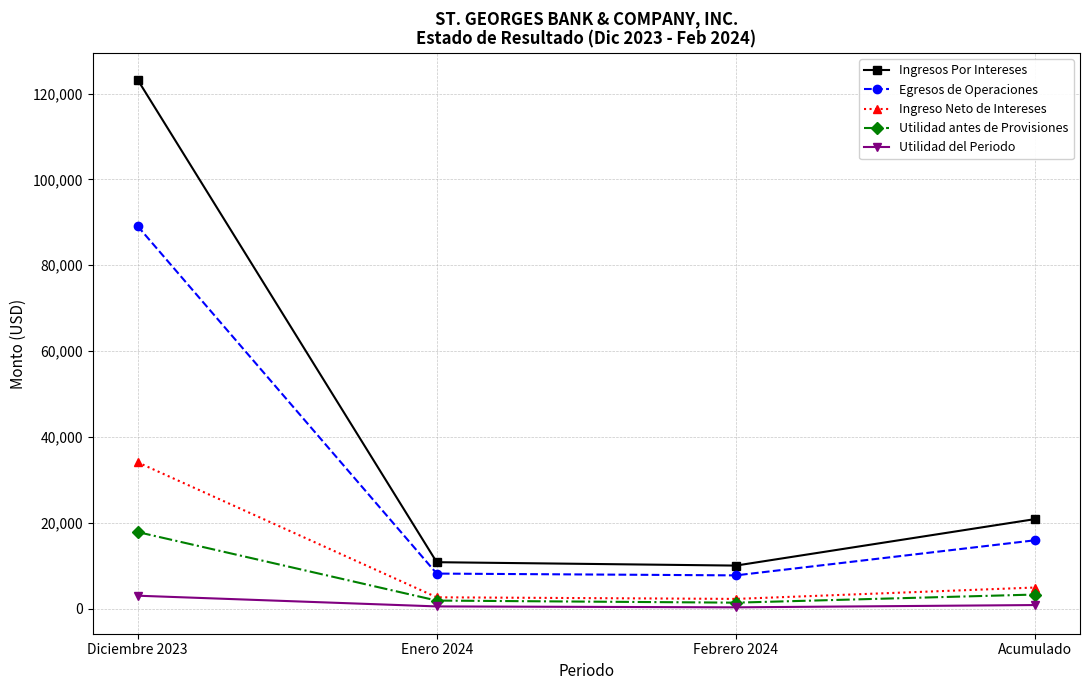

Which label corresponds to the largest value in the chart?

Diciembre 2023